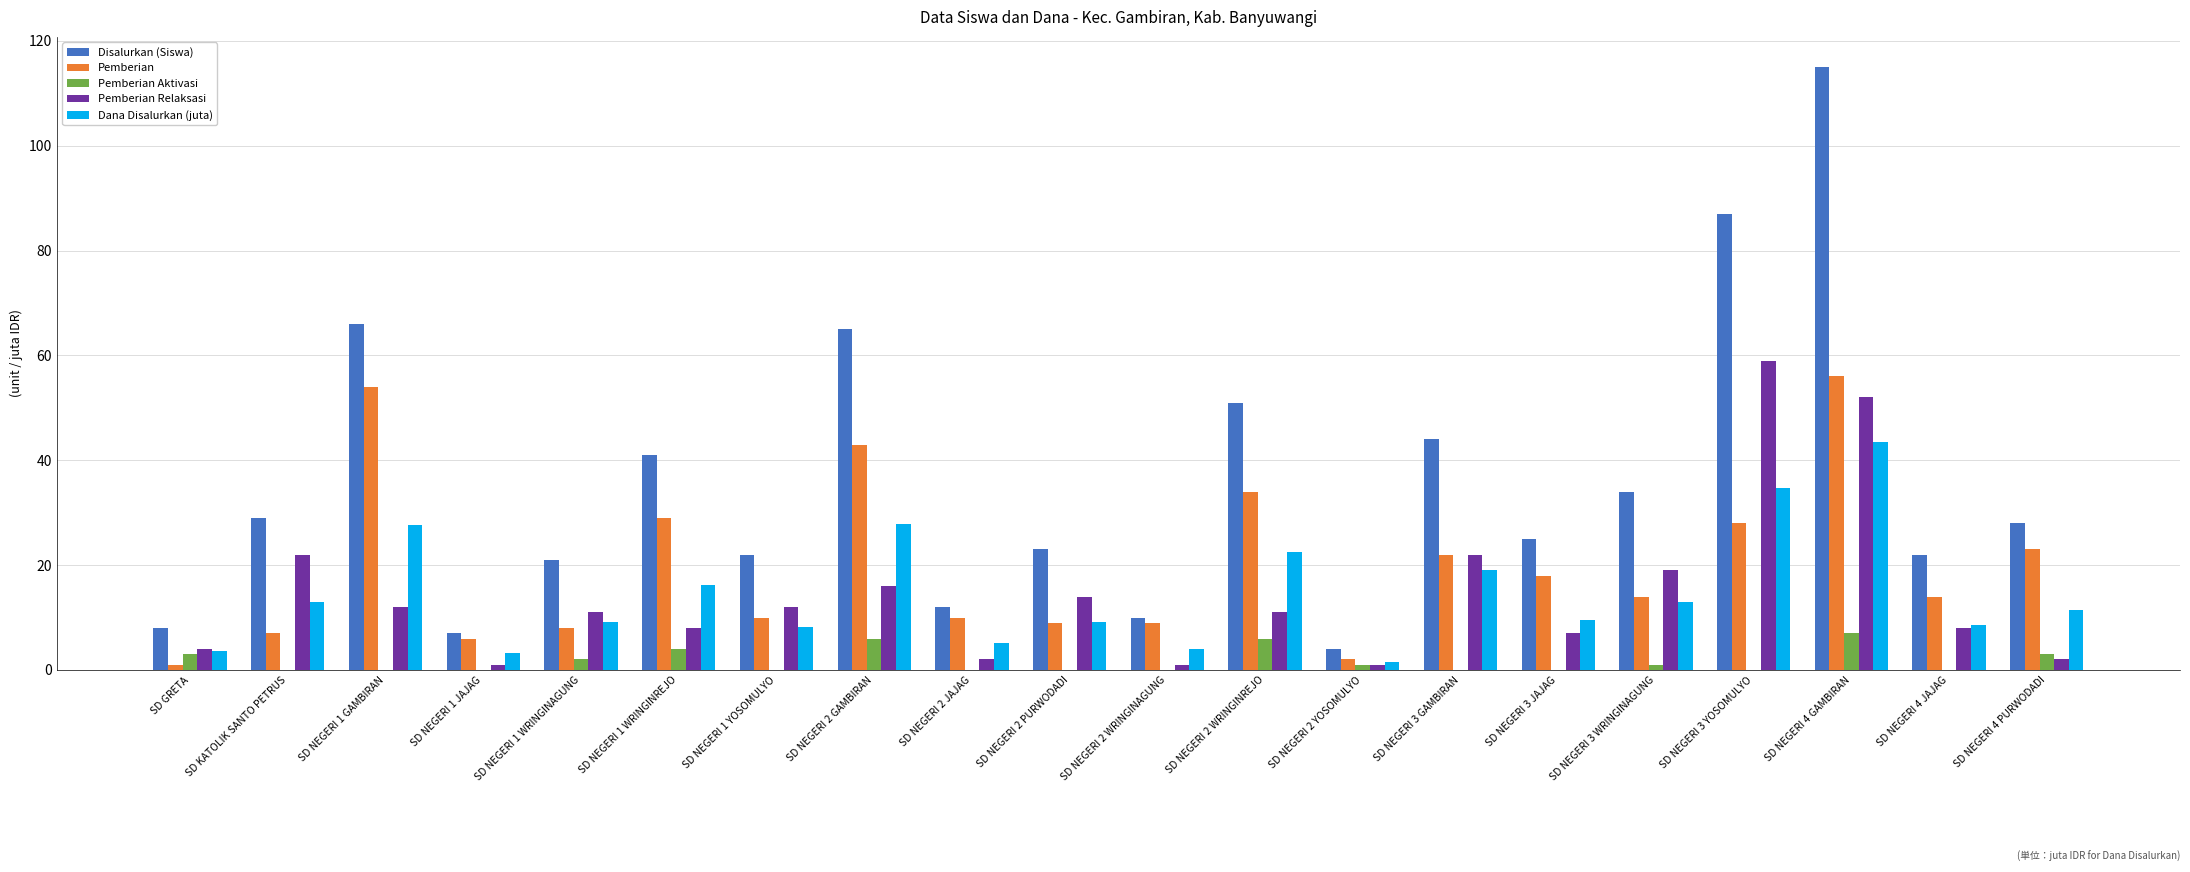

Which series changed the most between SD NEGERI 1 YOSOMULYO and SD NEGERI 3 YOSOMULYO?

Disalurkan (Siswa)